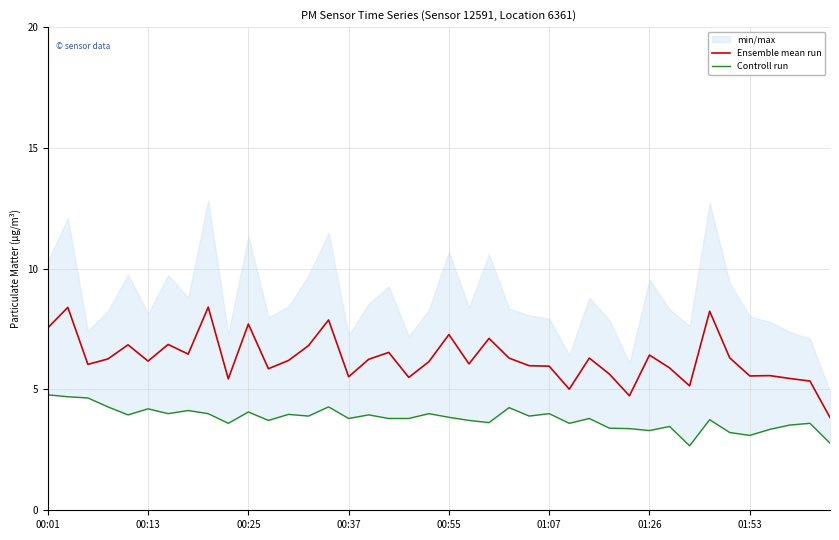

List the series in order of their overall mean, lowest first.

Controll run, Ensemble mean run